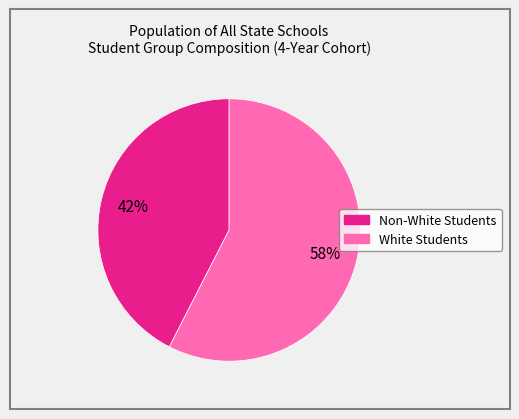

To the nearest percent, what is the average slice percentage?

50%